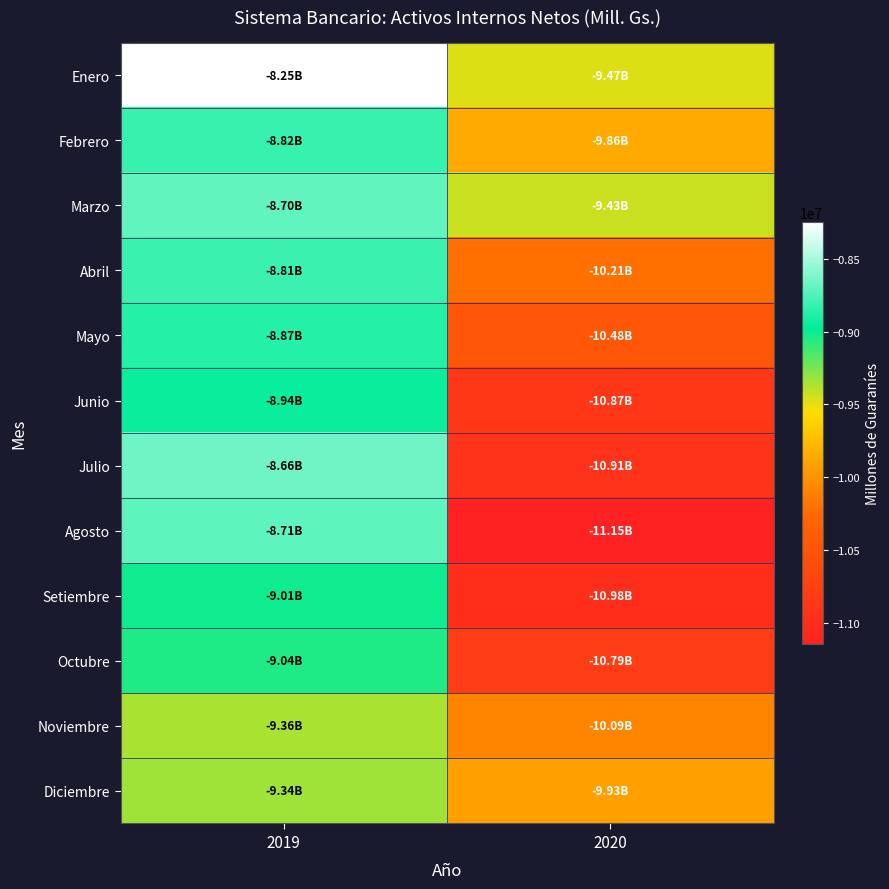

What is the spread (max minus min) of values at 2020?

1716580.8